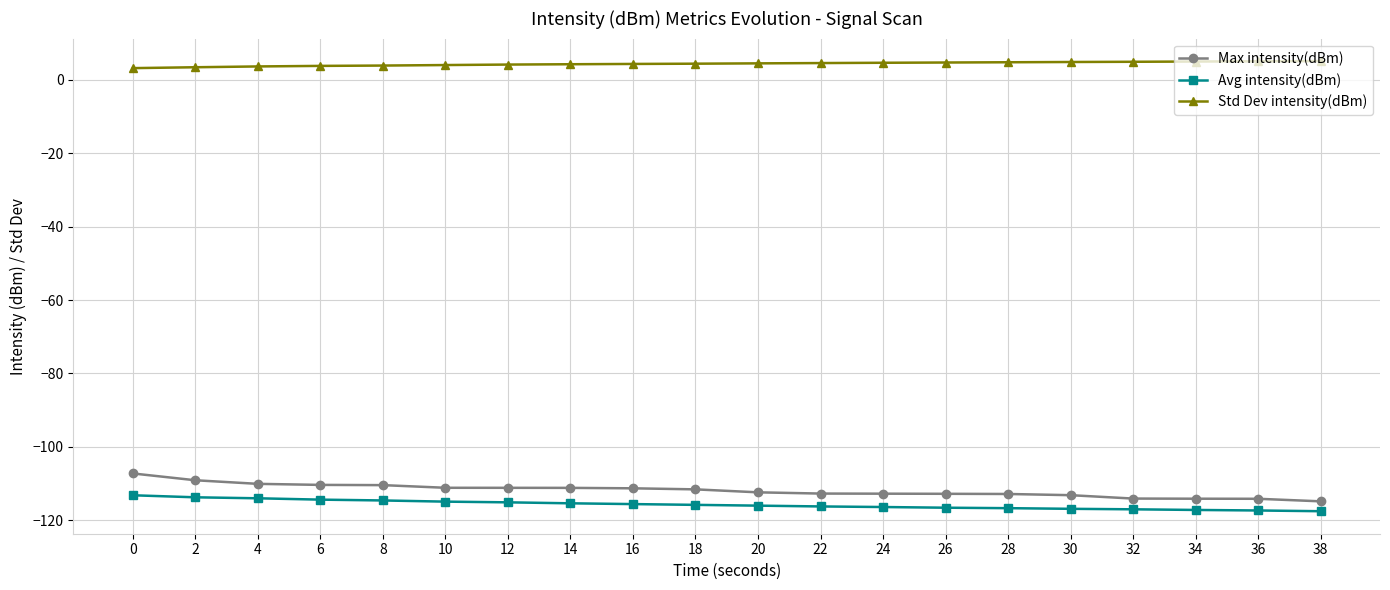

How many categories are shown in the chart?

20